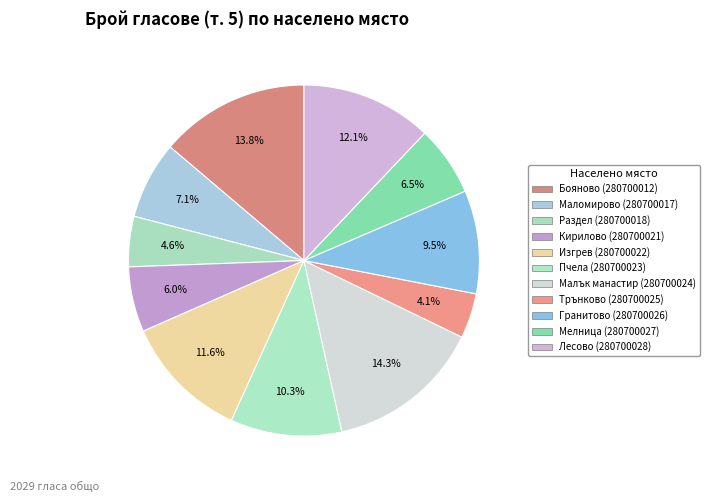

To the nearest percent, what portion does Гранитово (280700026) represent?

10%